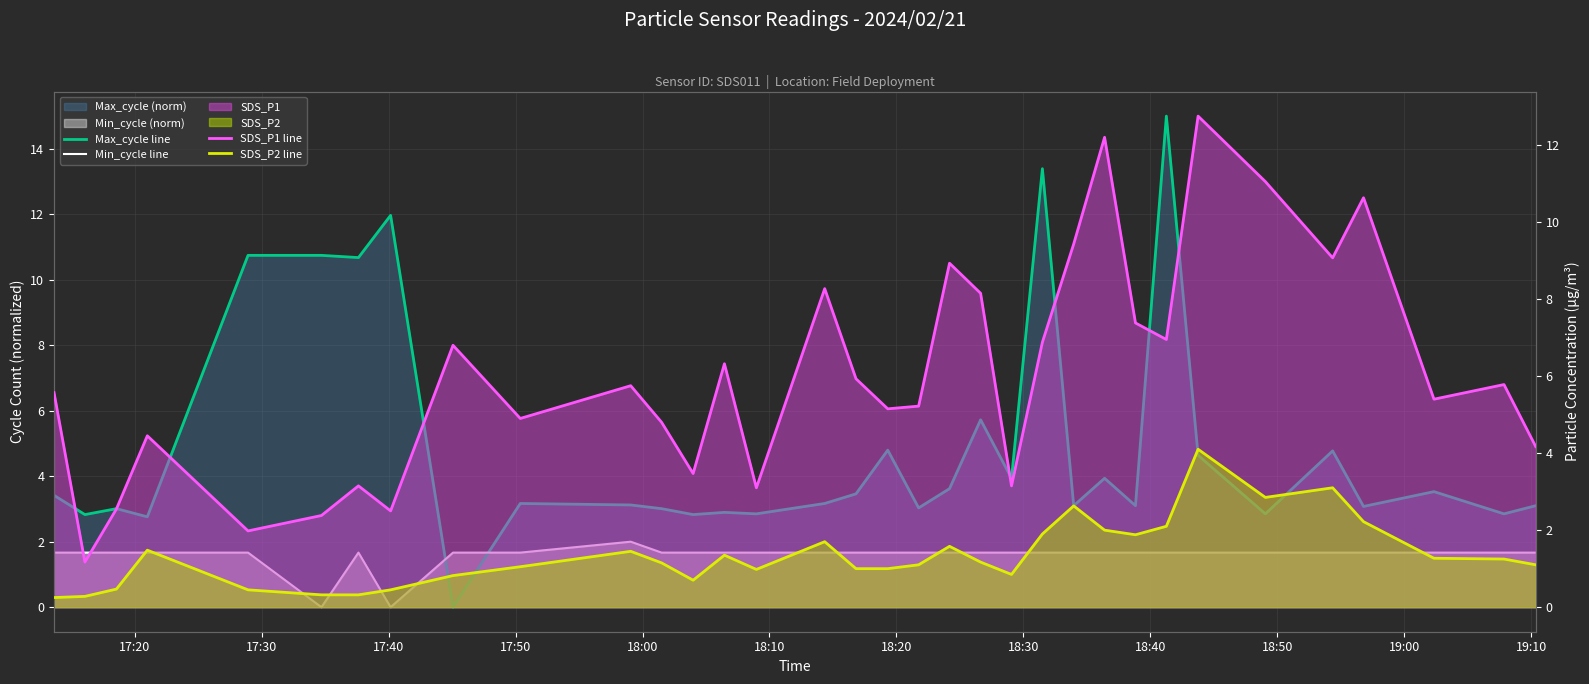

How many lines are shown in the chart?

4